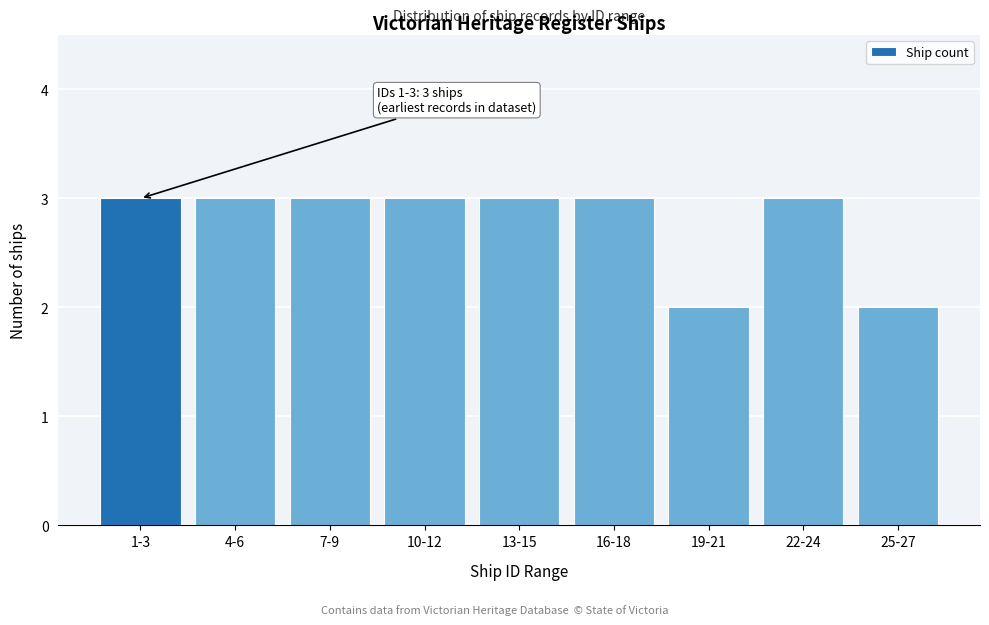

Reading right to left, transcribe all the data shown in this chart.

2	3	2	3	3	3	3	3	3